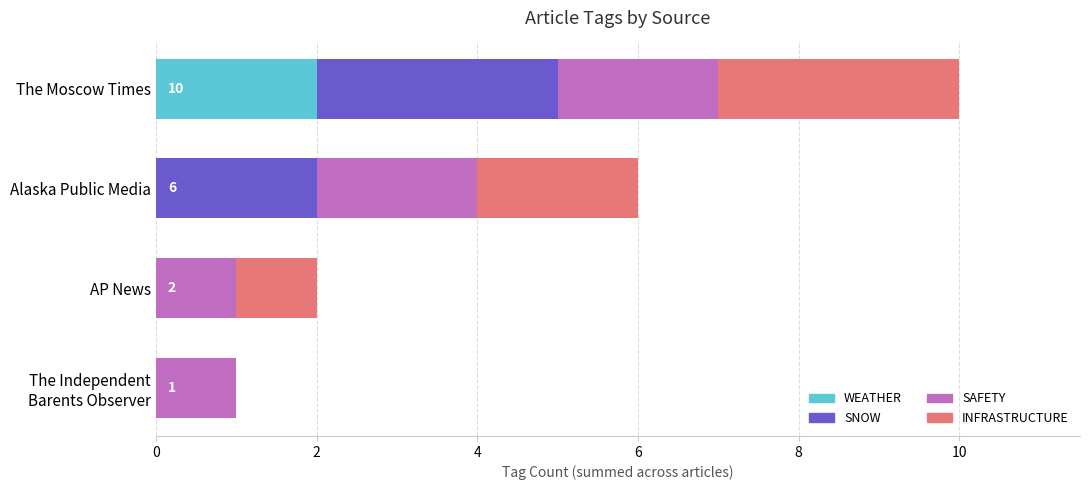

The WEATHER series shows 3 at The Moscow Times. True or false?

False